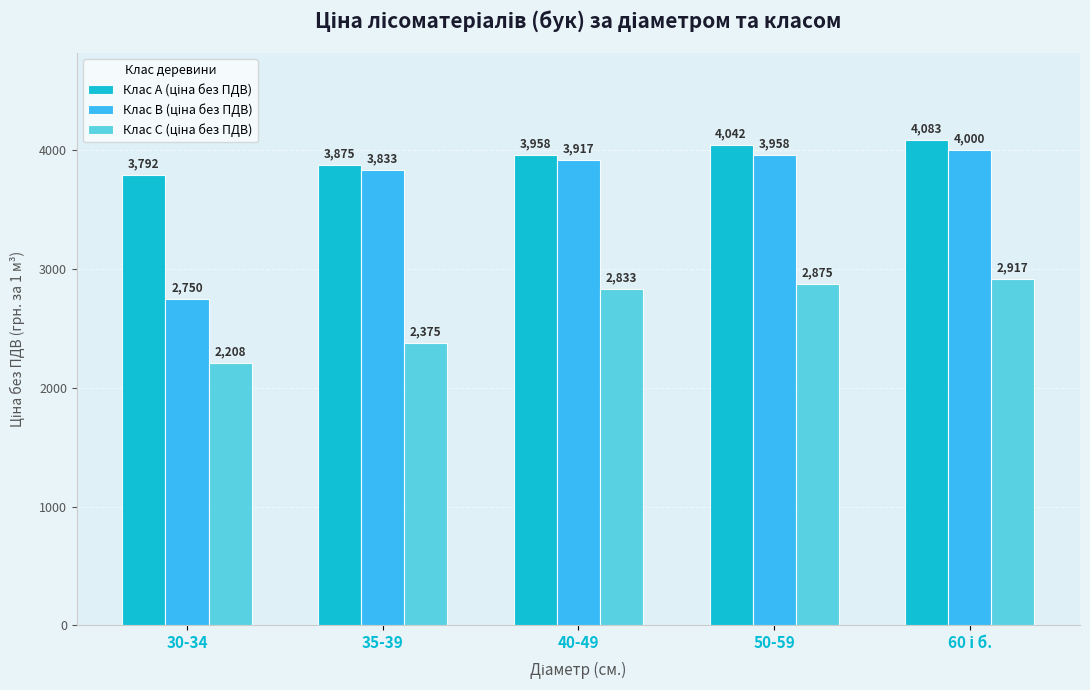

At how many categories does at least one series exceed 3074?

5